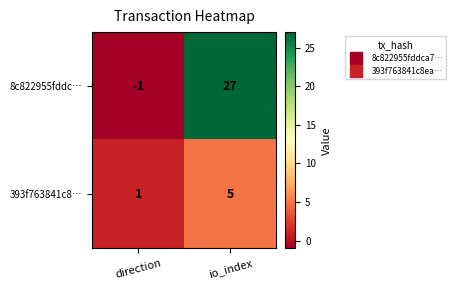

What is the sum of all 8c822955fddc… values?

26